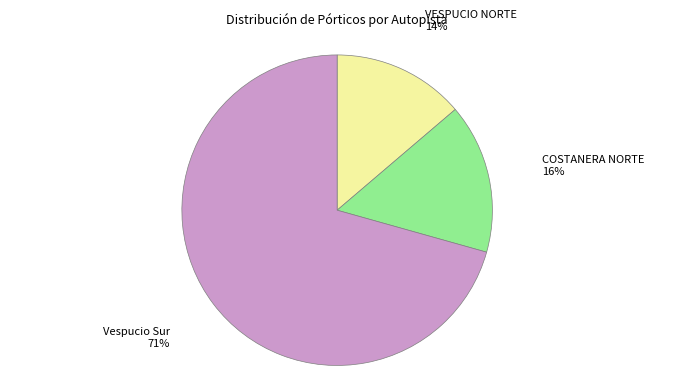

To the nearest percent, what is the average slice percentage?

33%